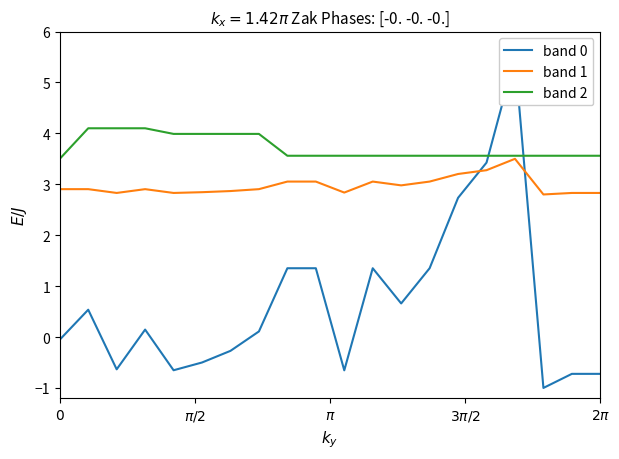

Where is band 2 nearest to the value 3?

$0$